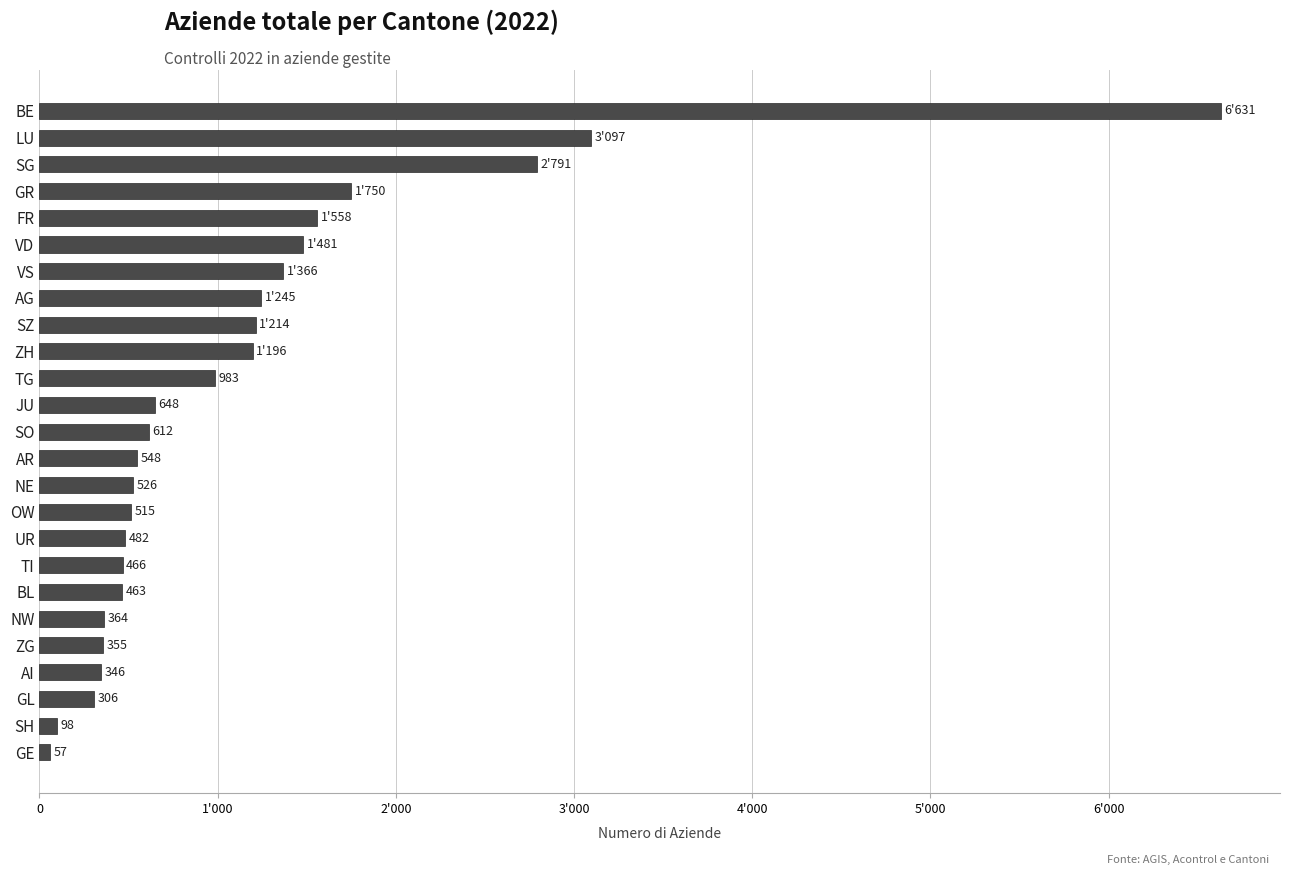

Does the chart contain any negative values?

No